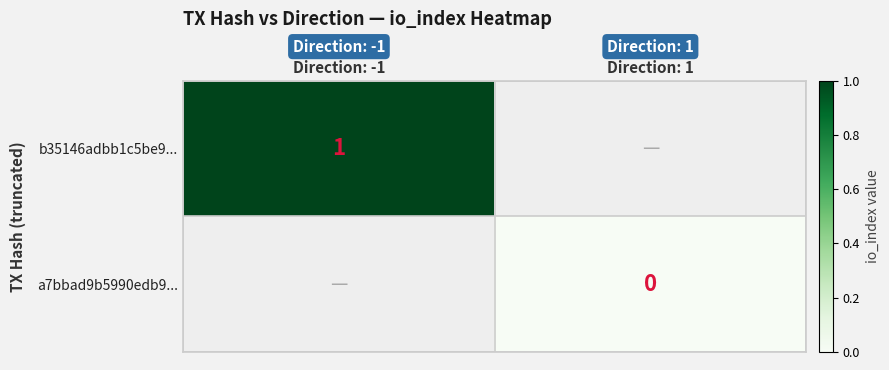

True or false: b35146adbb1c5be9... has a value of 2 at Direction: -1.

False